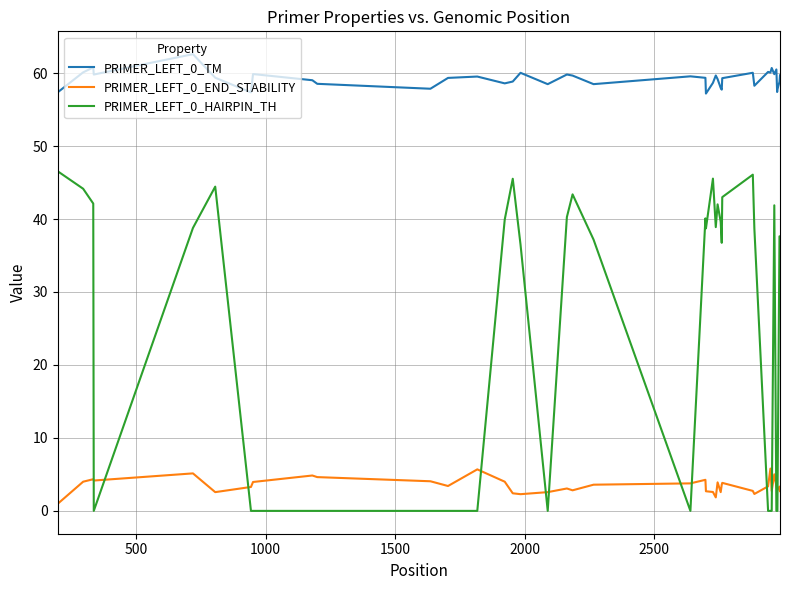

Which series has the largest total across all categories?

PRIMER_LEFT_0_TM